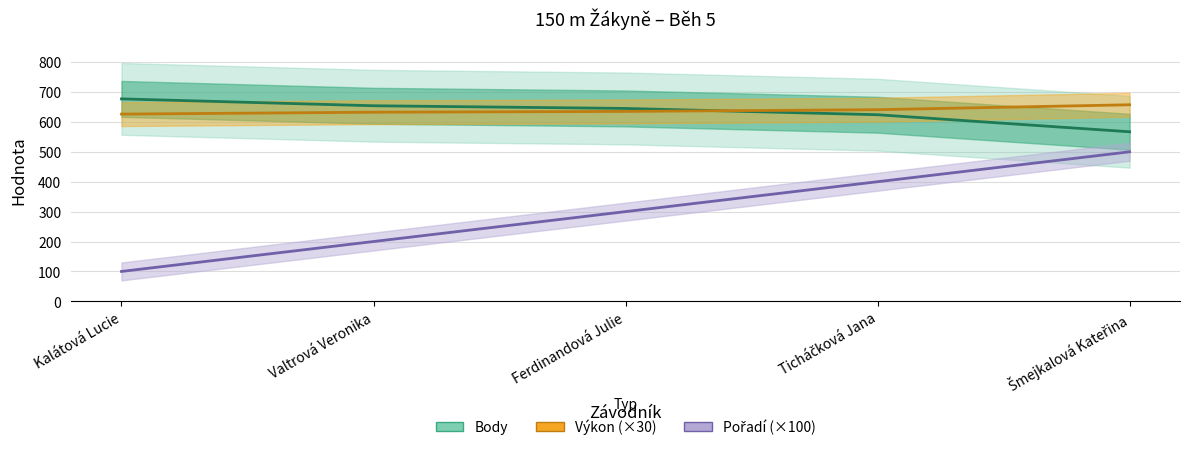

True or false: Pořadí and Výkon cross at least once.

False